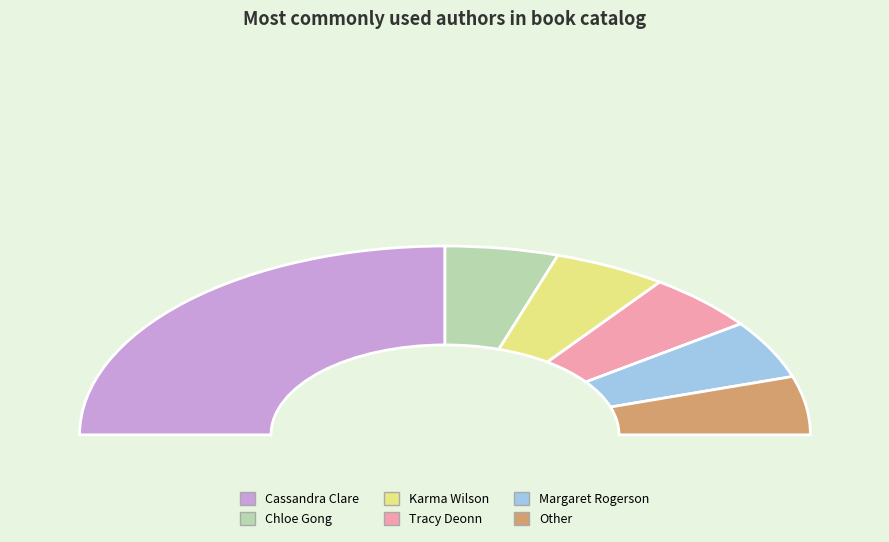

Count the number of slices in the pie.

6